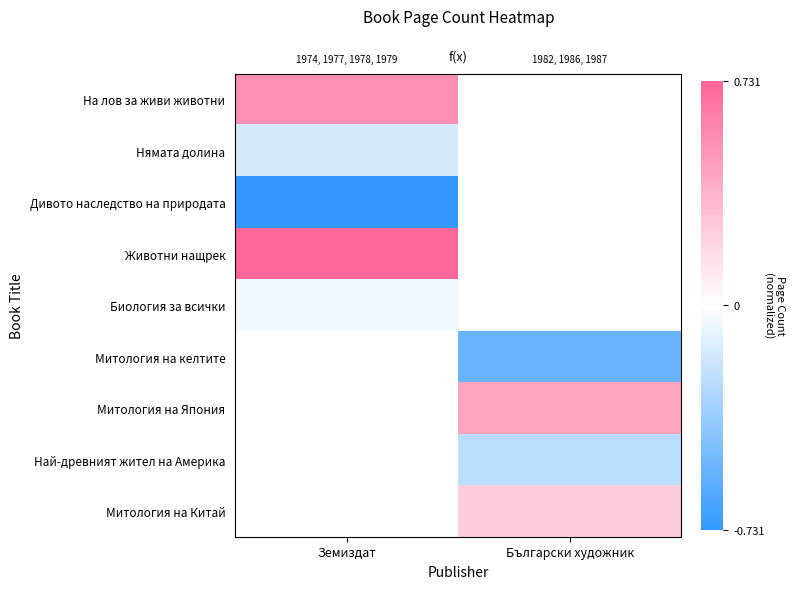

List the labels in order of На лов за живи животни value, smallest first.

Земиздат, Български художник